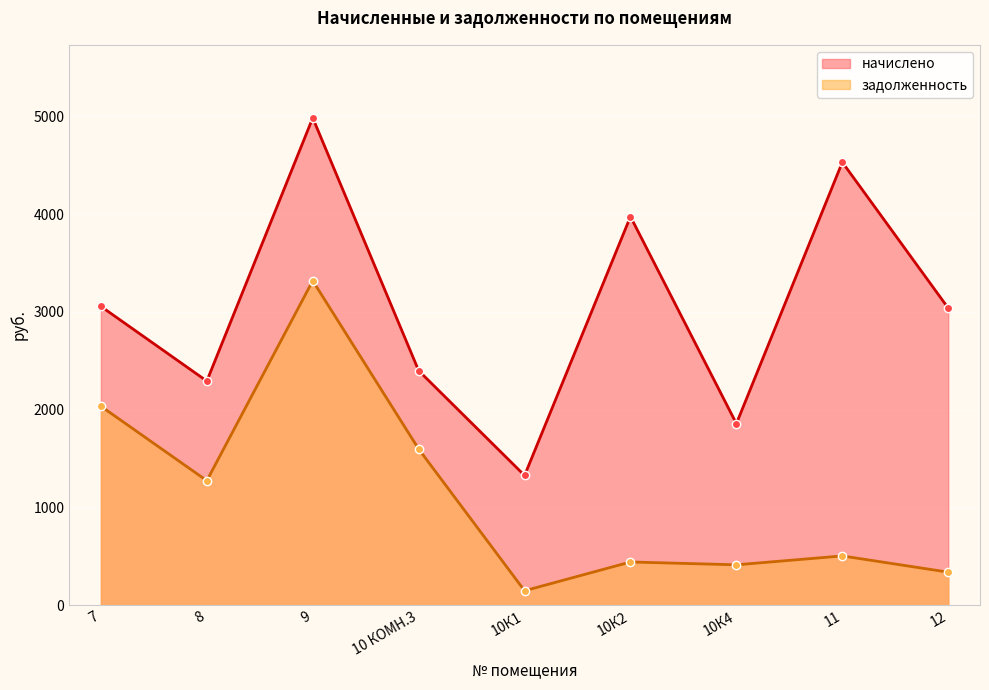

What is the difference between the задолженность values at 10К1 and 8?

1125.9